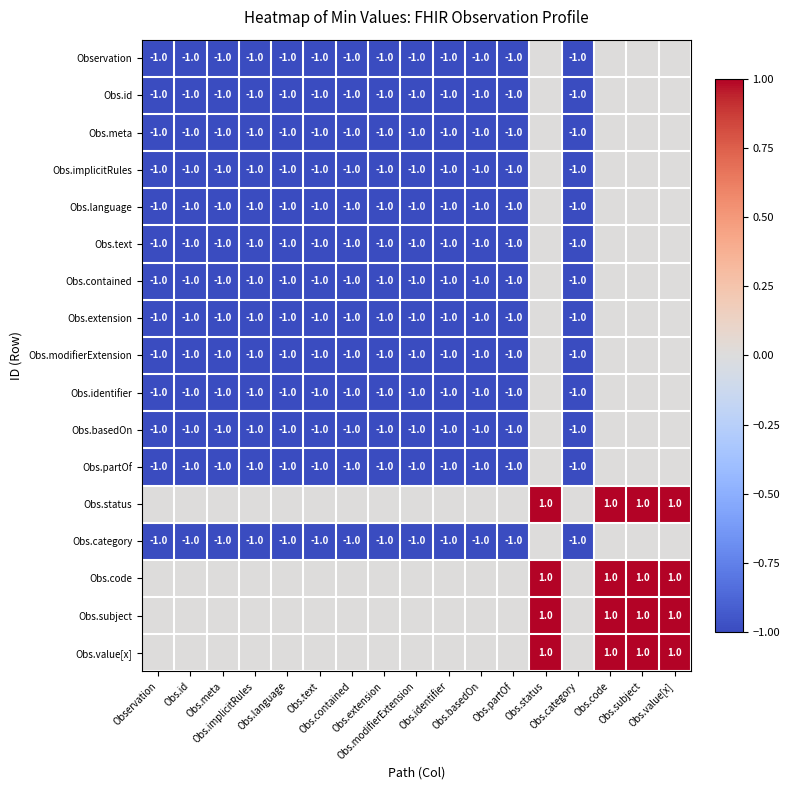

What is the total value across all series at Observation?

-13